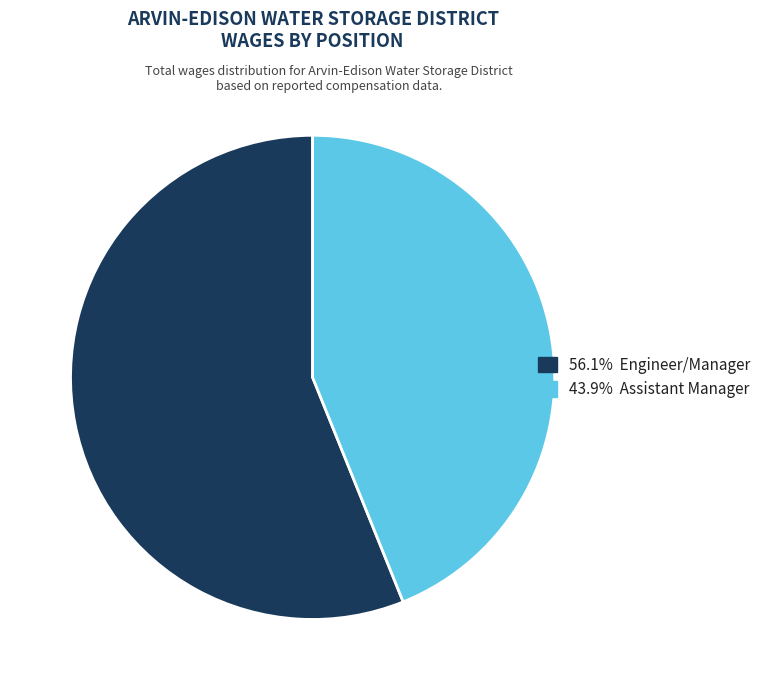

Is there any slice that represents more than half of the pie?

Yes